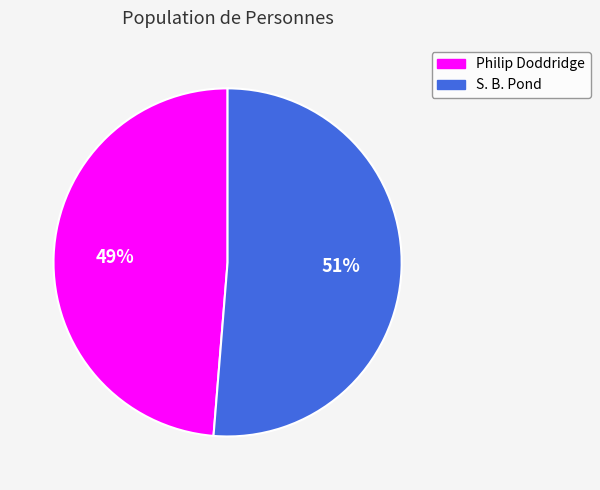

Do Philip Doddridge and S. B. Pond together represent more than half of the pie?

Yes